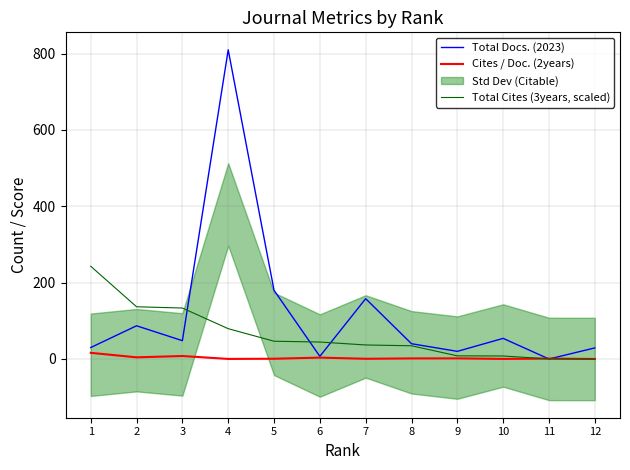

How many values in Total Docs. (2023) are above zero?

11